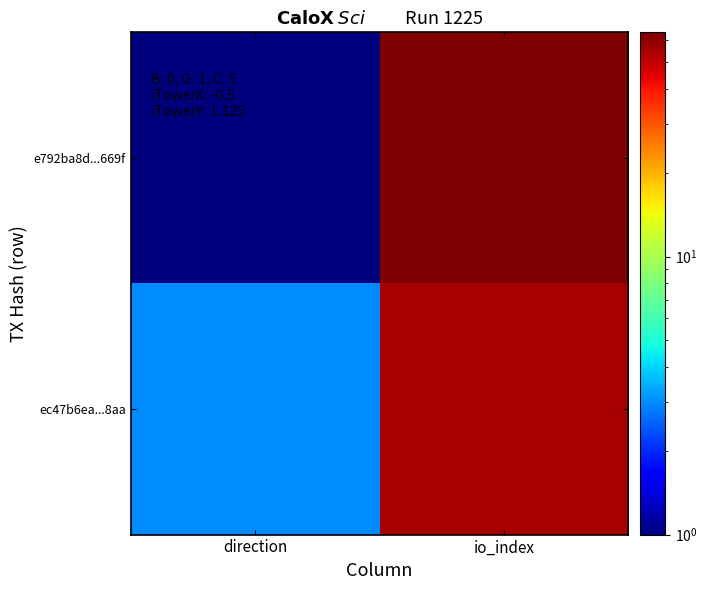

Reading left to right, what are all the values shown in this chart?

e792ba8d...669f: direction=1	io_index=64
ec47b6ea...8aa: direction=3	io_index=55